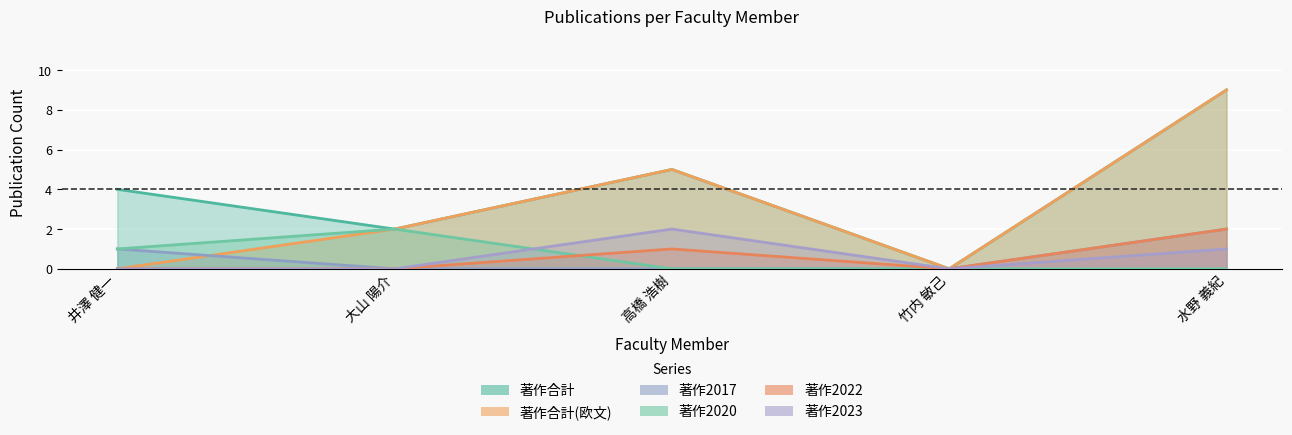

What is the sum of all 著作2023 values?

3